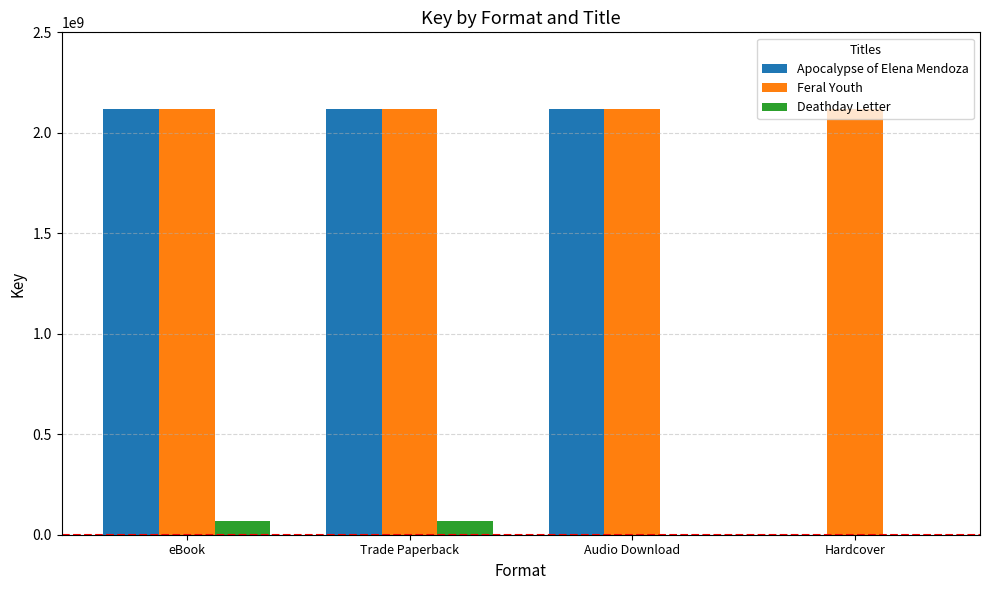

Which series has the largest total across all categories?

Feral Youth